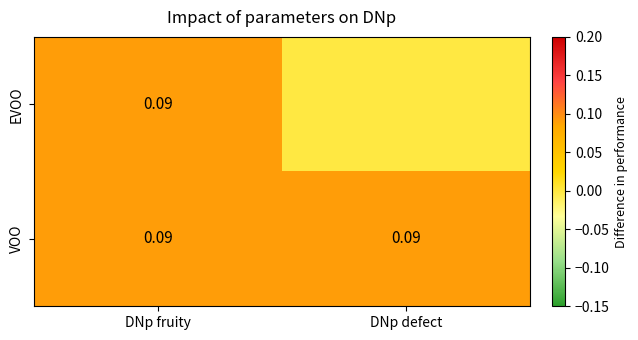

What is the sum of the VOO values at DNp fruity and DNp defect?

0.2